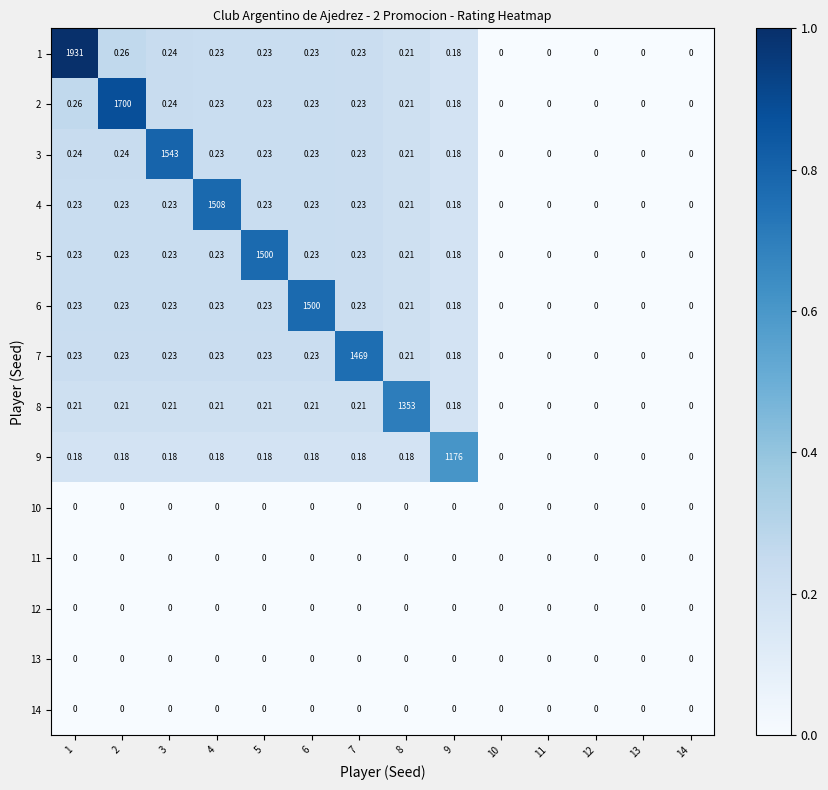

Count the number of data series in this chart.

14